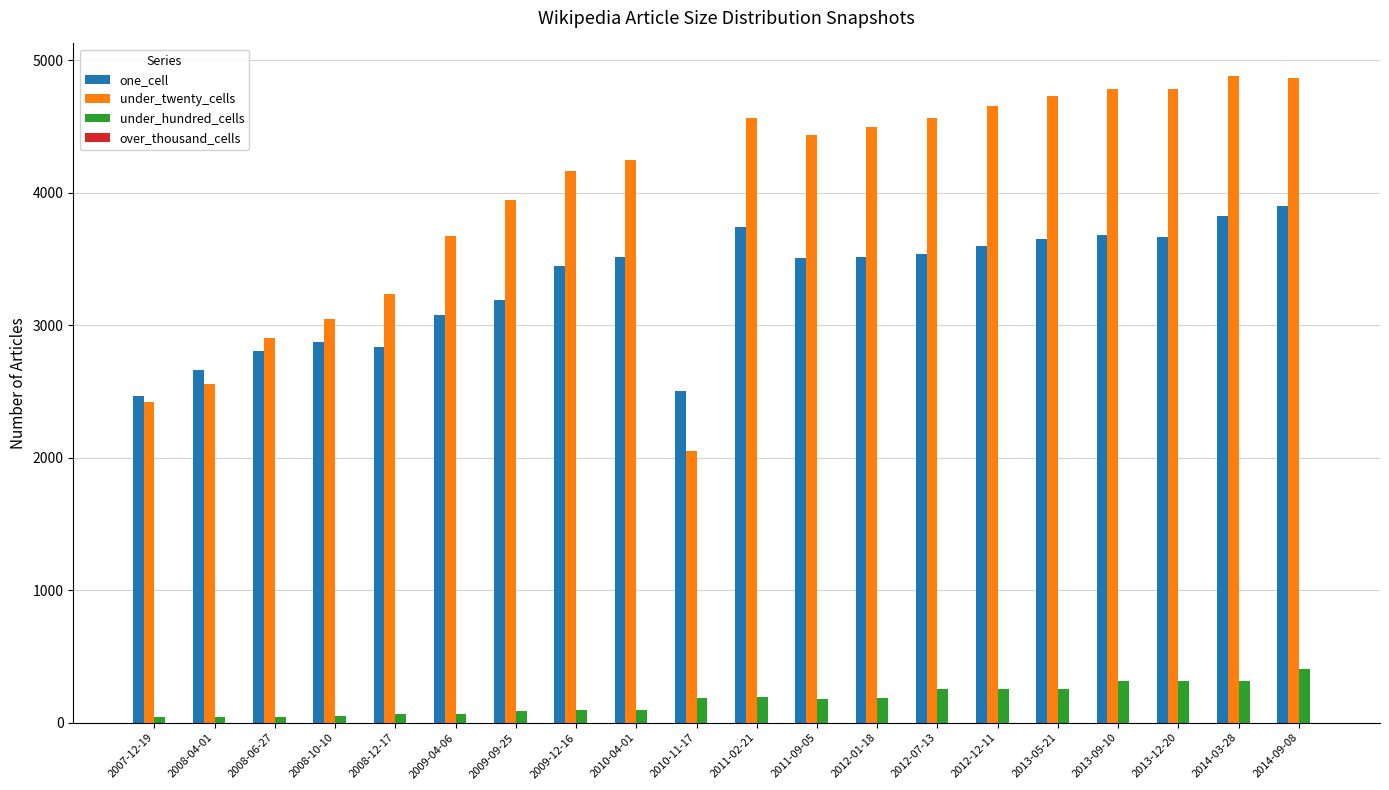

Which series has the largest total across all categories?

under_twenty_cells